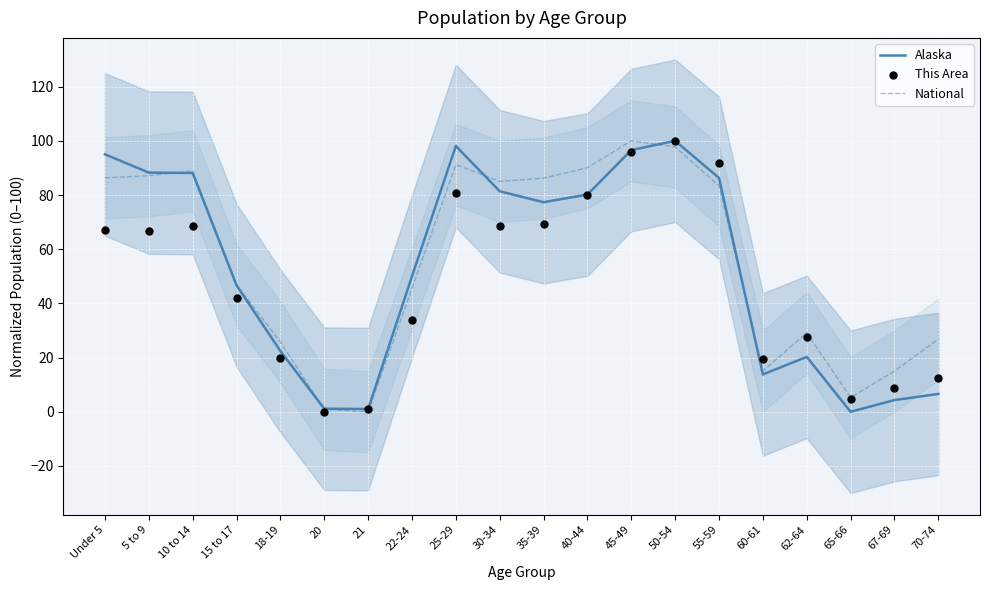

Which series has the largest total across all categories?

National